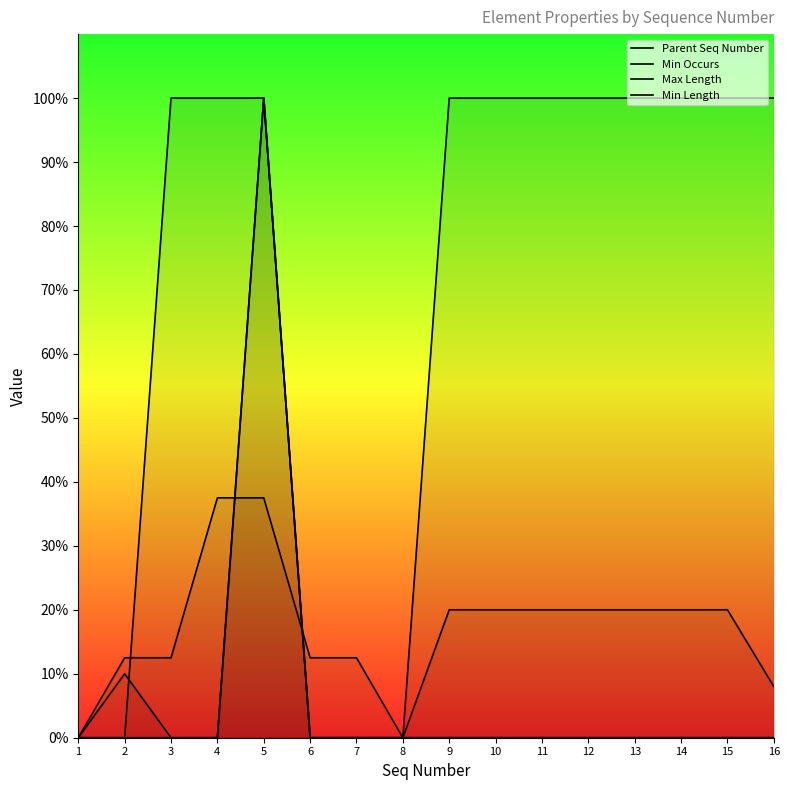

Is it true that Parent Seq Number equals 100.0 at 11?

True